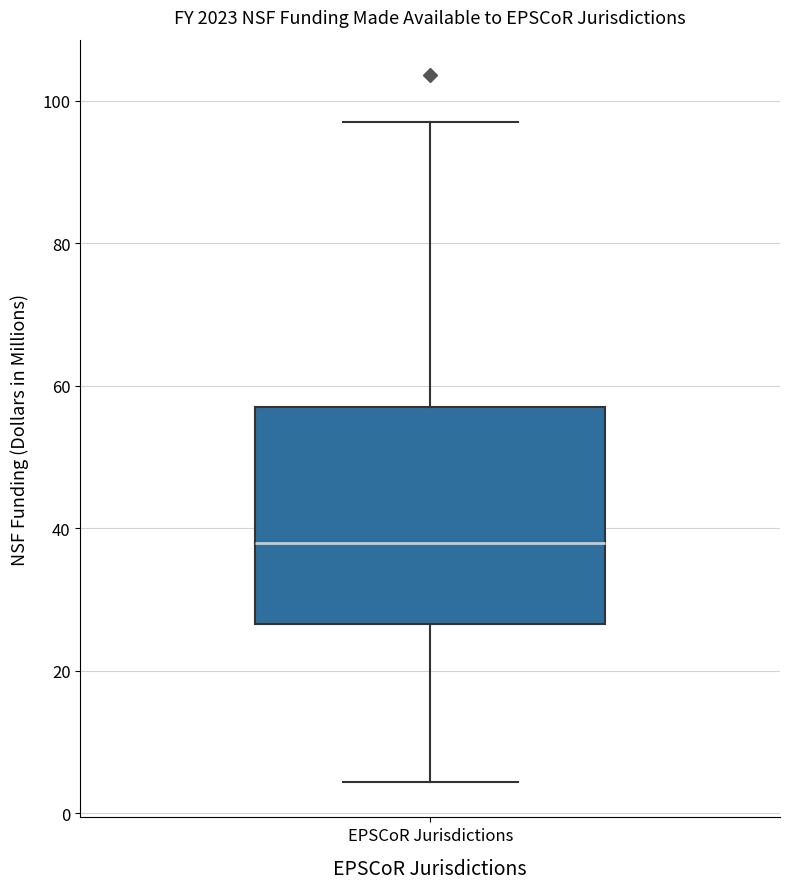

Read this box plot against the y-axis: the position of the median line, the range covered by the box, and the ends of both whiskers. The values are not printed on the chart, so give them approximately, as read against the axis.

median 38, box 26 to 58, whiskers 4 to 98